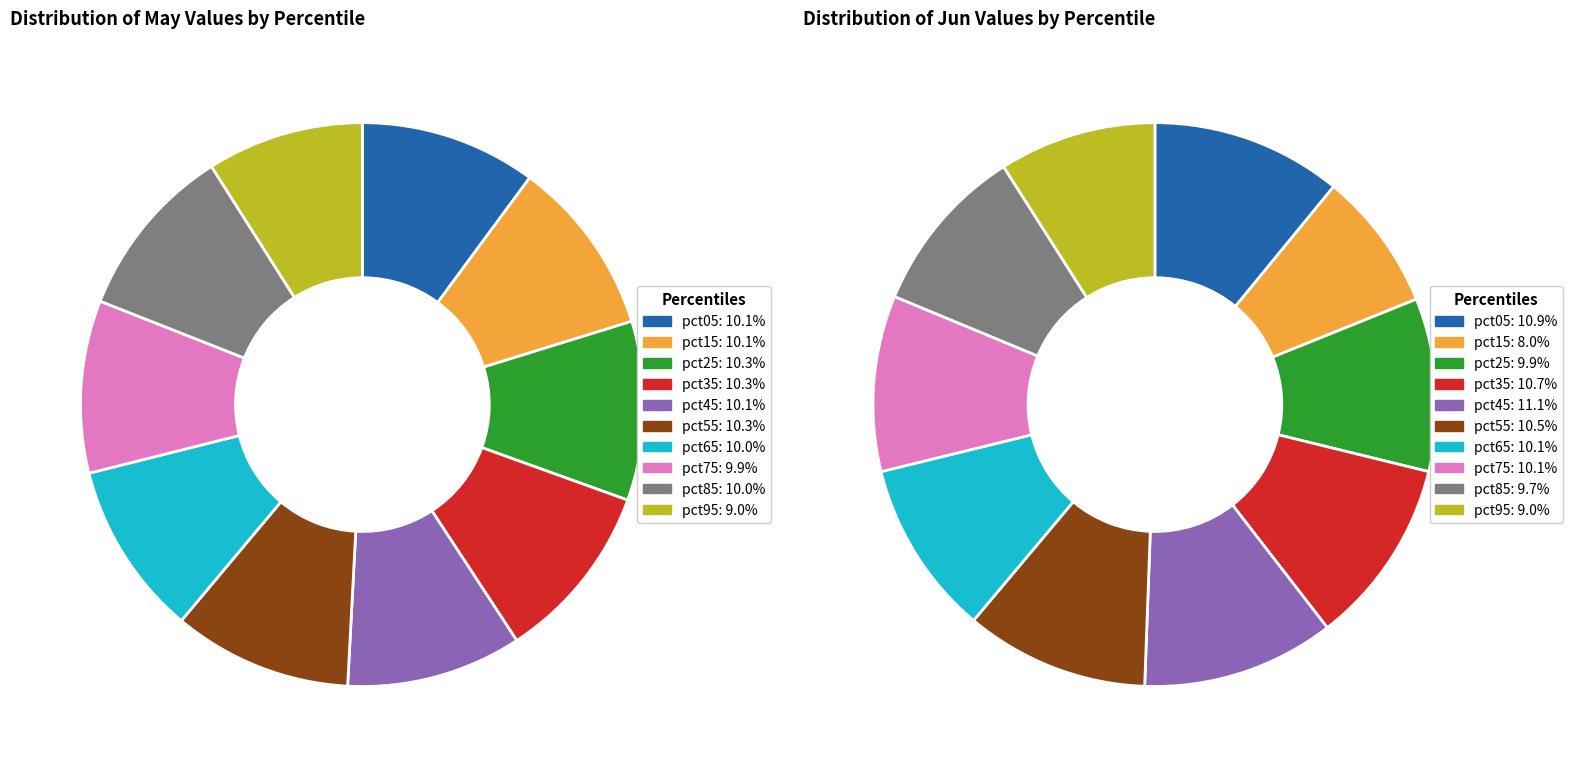

What is the difference between the highest and lowest values at 7?

0.3